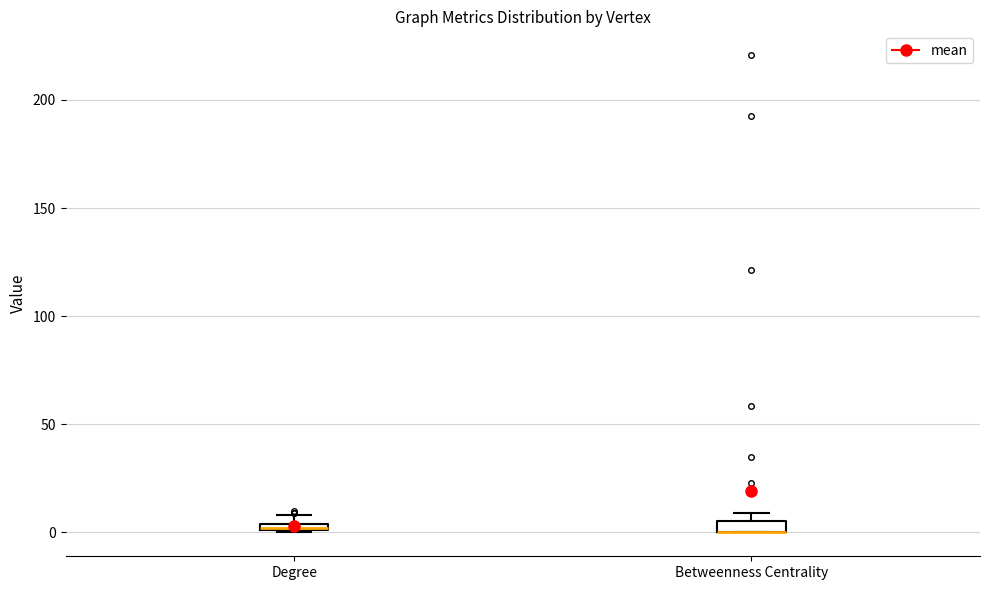

Where is the upper edge of the box for Degree on the y-axis? The values are not printed on the chart, so give them approximately, as read against the axis.

5